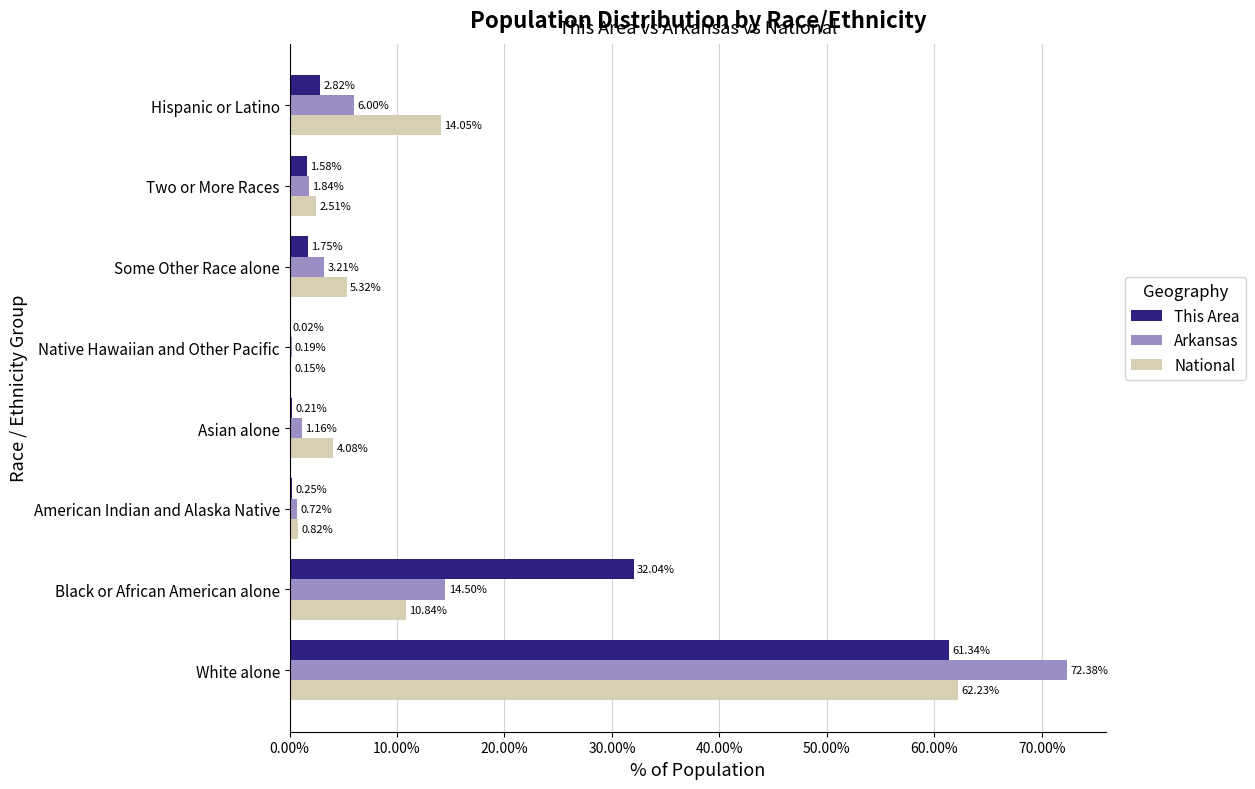

How many data points in This Area are above 1?

5